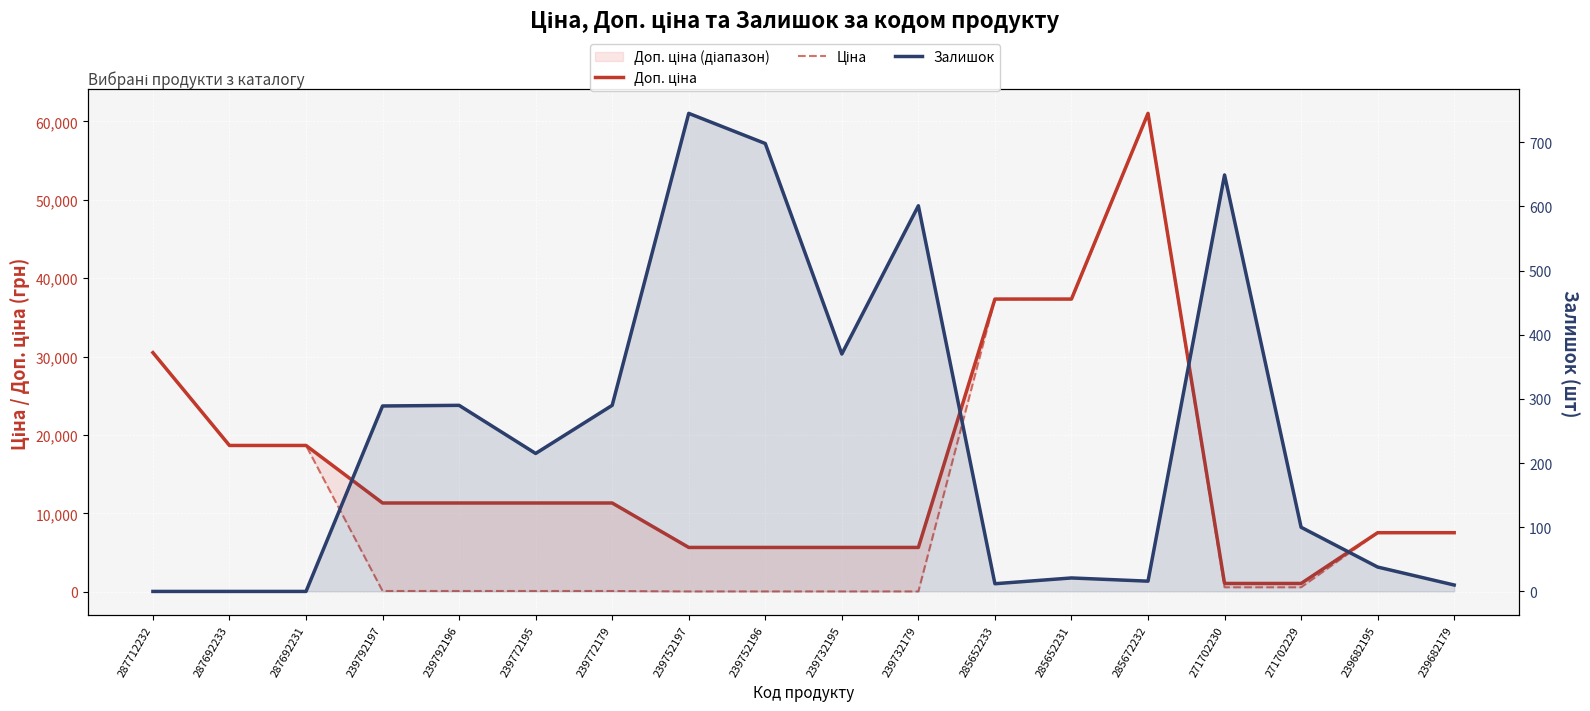

True or false: Ціна and Доп. ціна cross at least once.

False